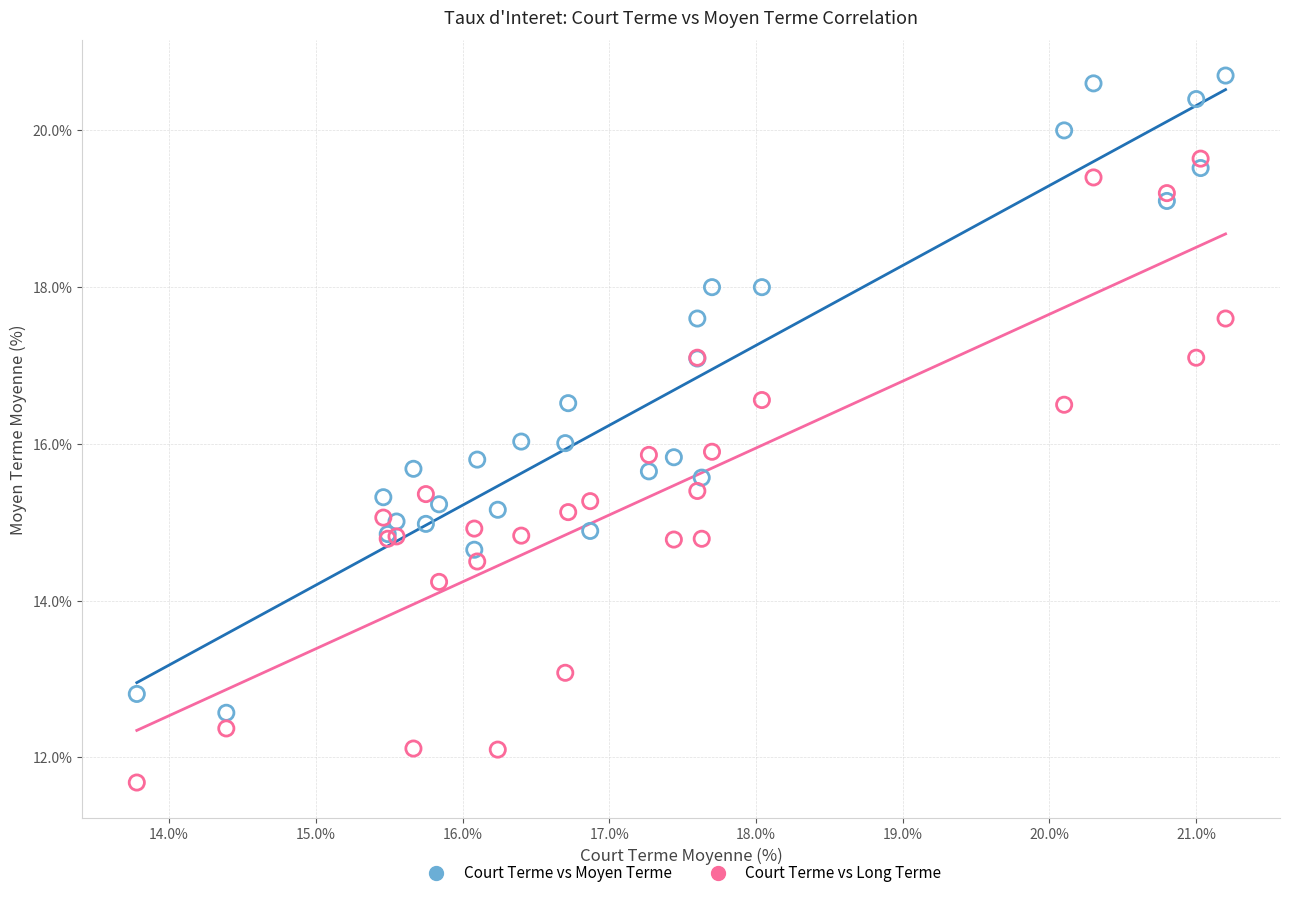

Which series contains the highest Y value?

Court Terme vs Moyen Terme